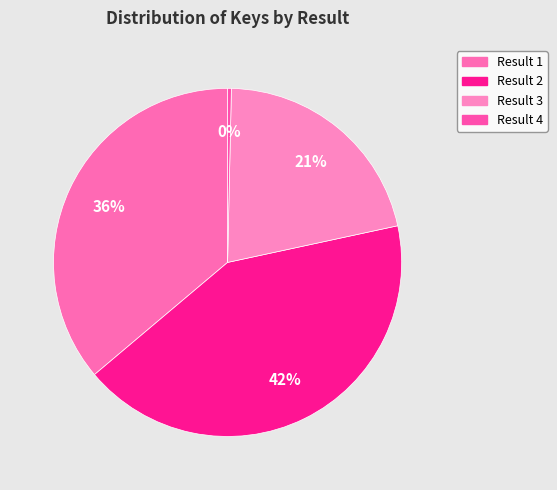

Rank the categories by value from lowest to highest.

Result 4, Result 3, Result 1, Result 2